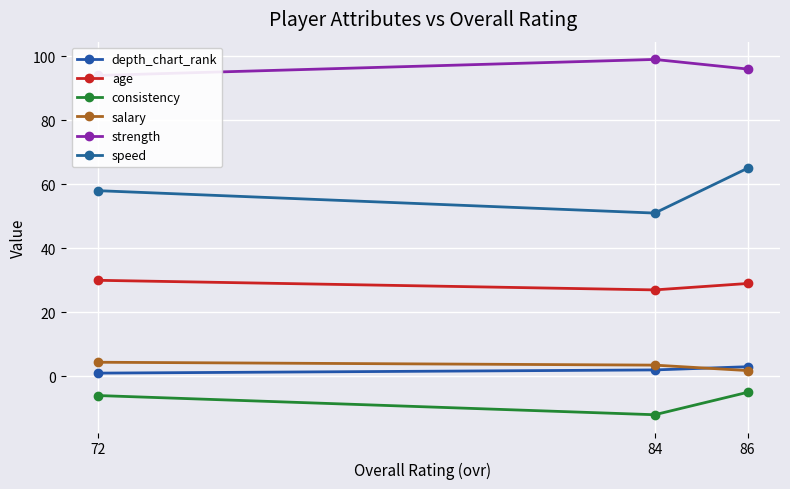

How many series are shown in this chart?

6